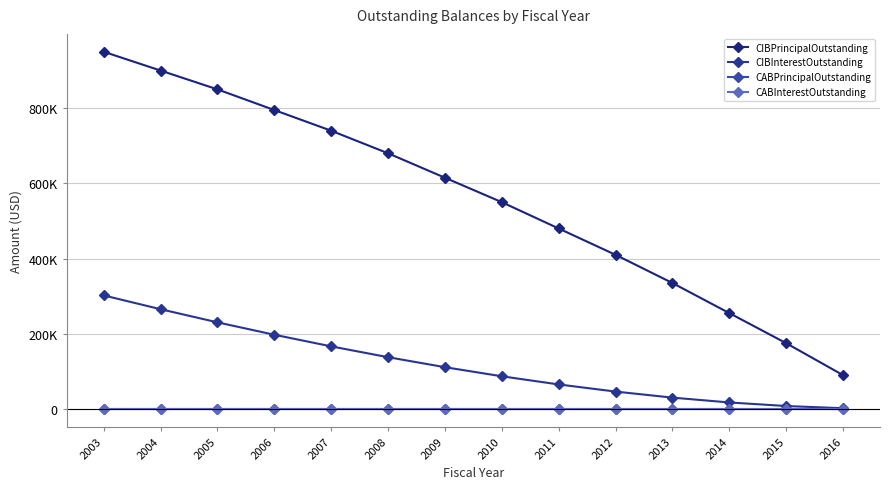

Does the chart have visible grid lines?

Yes